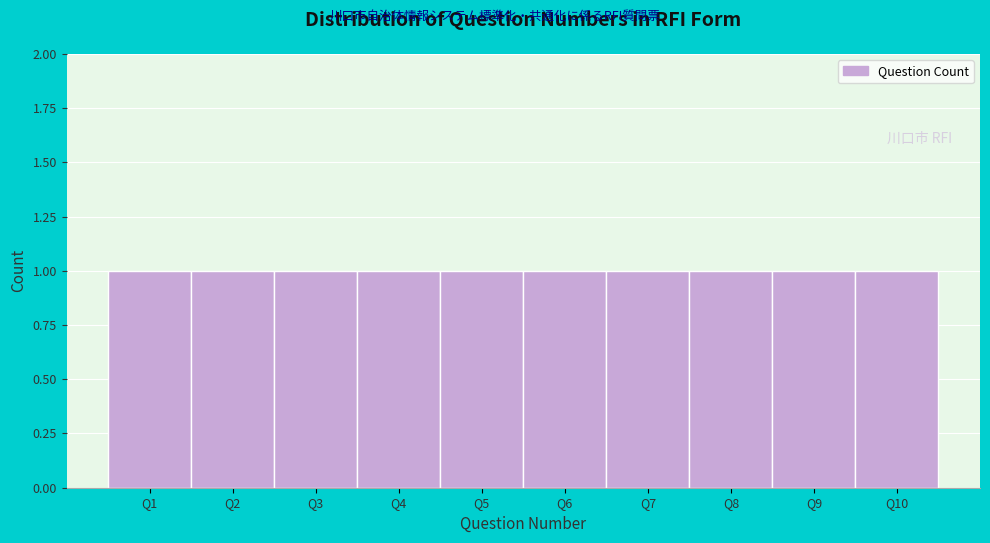

Reading left to right, transcribe this chart: for each bar, give the range it covers on the x-axis and its height. The values are not printed on the chart, so give them approximately, as read against the axis.

0.5 to 1.5: 1
1.5 to 2.5: 1
2.5 to 3.5: 1
3.5 to 4.5: 1
4.5 to 5.5: 1
5.5 to 6.5: 1
6.5 to 7.5: 1
7.5 to 8.5: 1
8.5 to 9.5: 1
9.5 to 10.5: 1